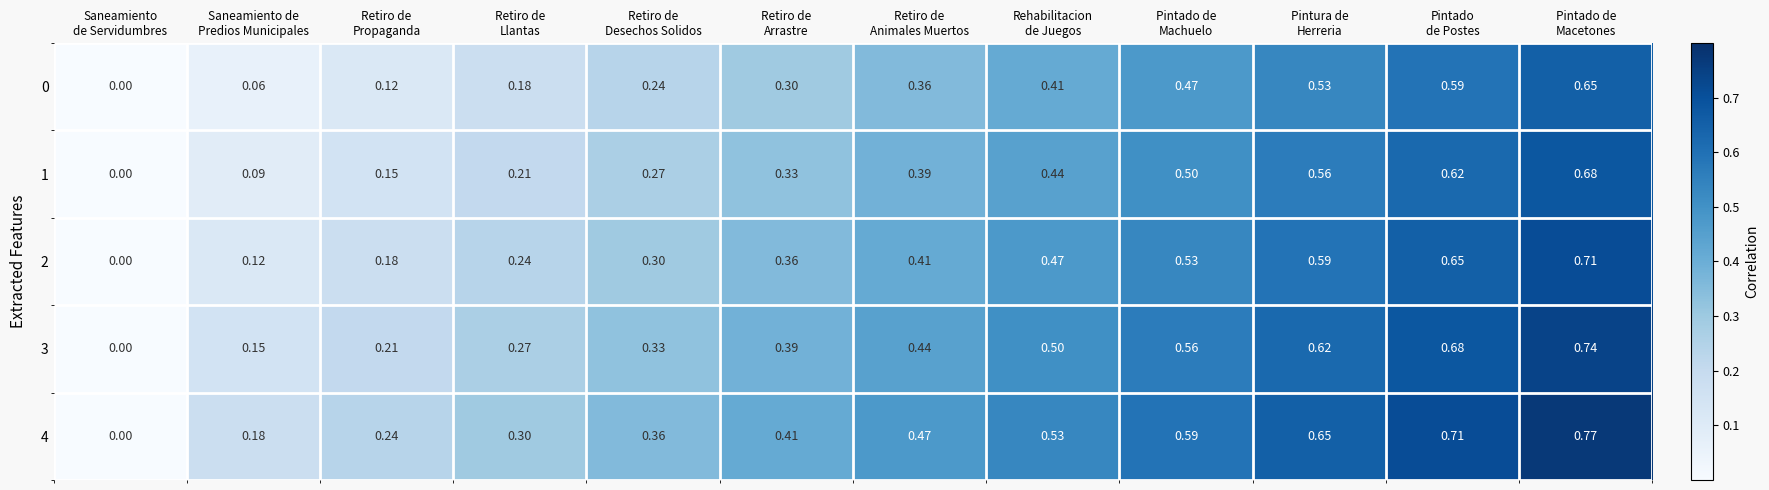

How many data points in 4 are above 0?

11